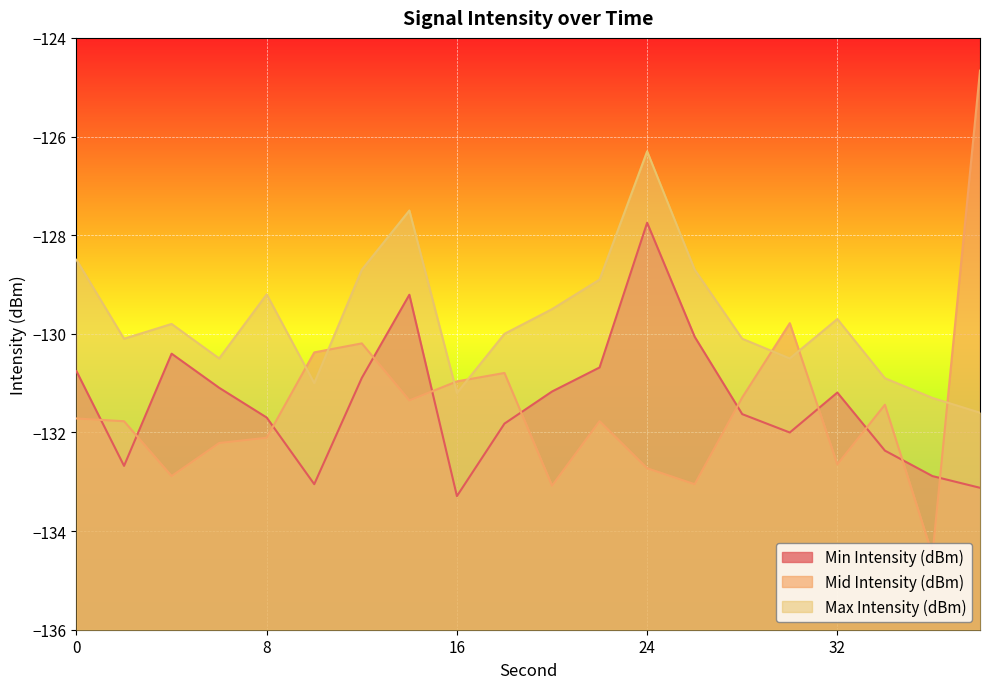

Reading left to right, transcribe all the data shown in this chart.

Min Intensity (dBm): -130.8	-132.7	-130.4	-131.1	-131.7	-133.0	-130.9	-129.2	-133.3	-131.8	-131.2	-130.7	-127.7	-130.1	-131.6	-132.0	-131.2	-132.4	-132.9	-133.1
Mid Intensity (dBm): -131.7	-131.8	-132.9	-132.2	-132.1	-130.4	-130.2	-131.3	-131.0	-130.8	-133.1	-131.8	-132.7	-133.0	-131.3	-129.8	-132.6	-131.4	-134.5	-124.7
Max Intensity (dBm): -128.5	-130.1	-129.8	-130.5	-129.2	-131.0	-128.7	-127.5	-131.2	-130.0	-129.5	-128.9	-126.3	-128.7	-130.1	-130.5	-129.7	-130.9	-131.3	-131.6